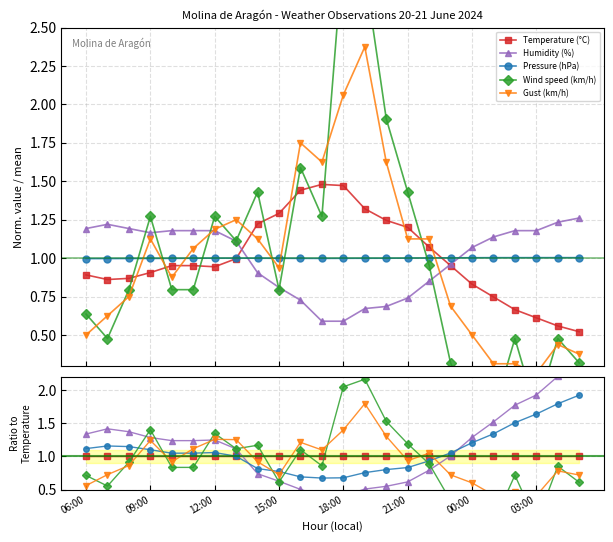

What is the sum of all Wind speed (km/h) values?

21.8